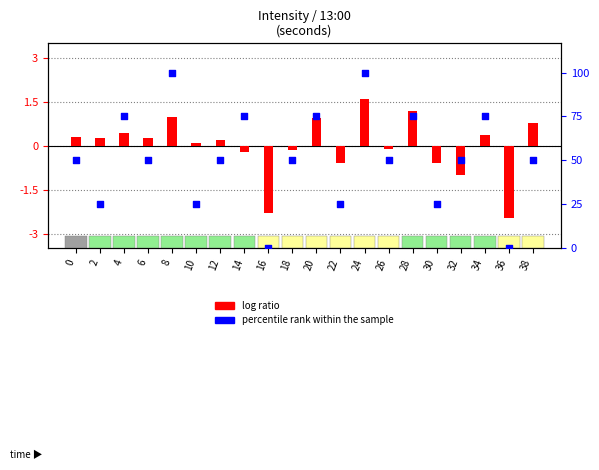

At how many categories does at least one series exceed 0?

18